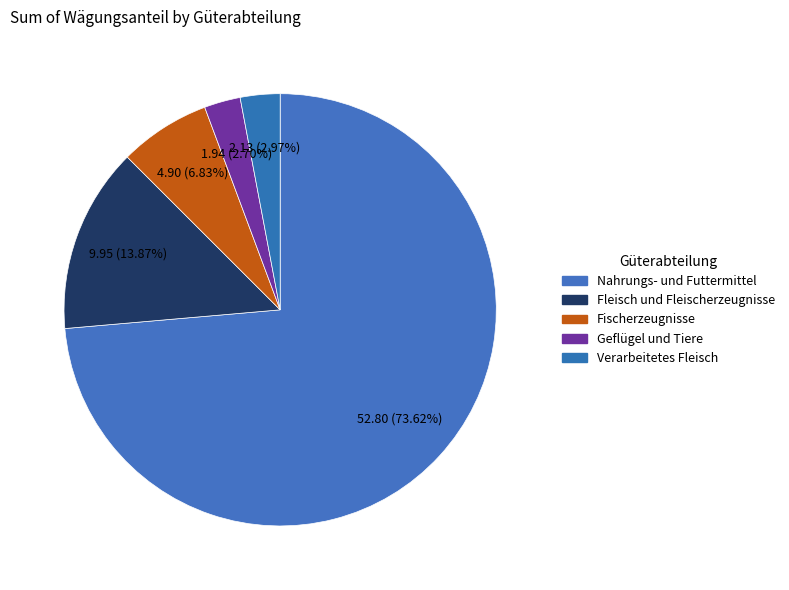

How many segments does this pie chart have?

5